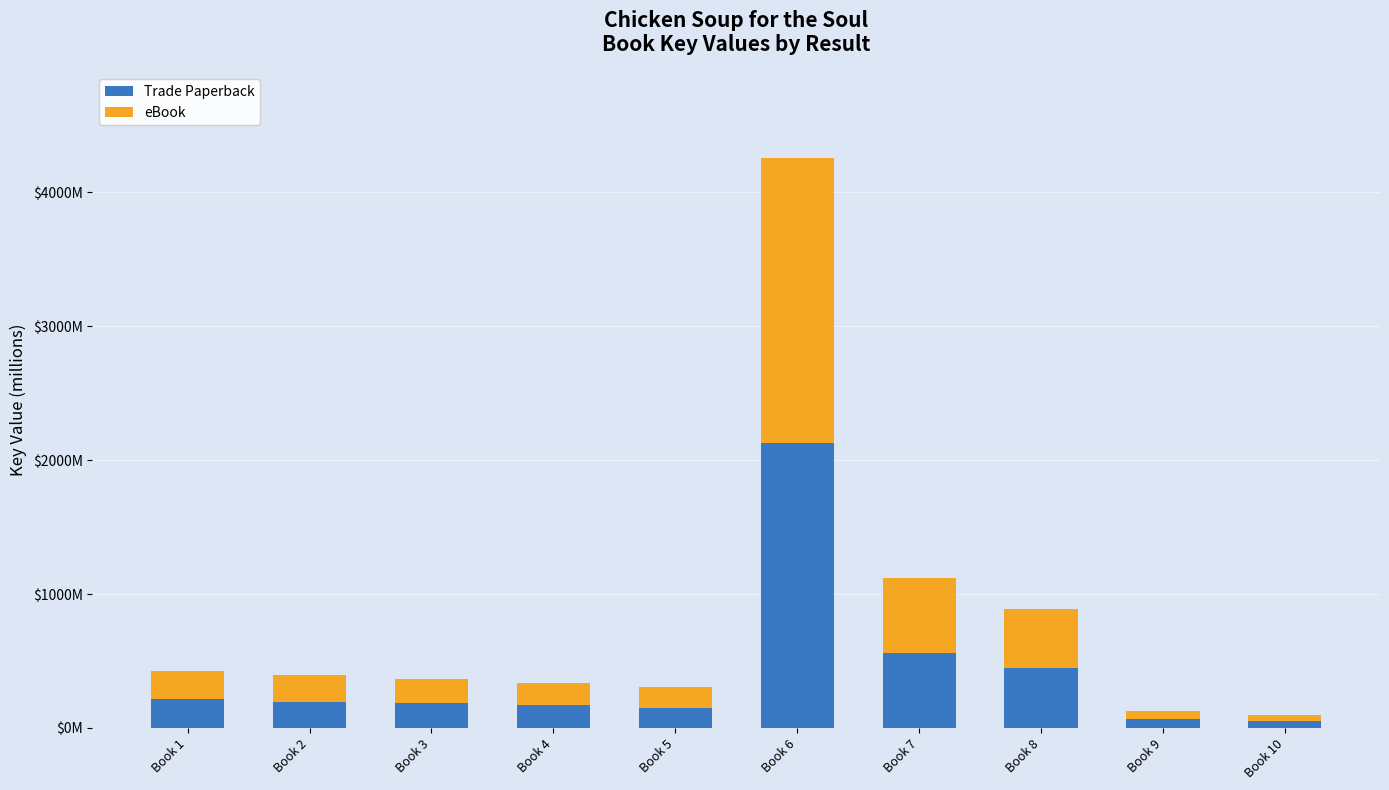

At which label is eBook closest to 1089?

Book 7